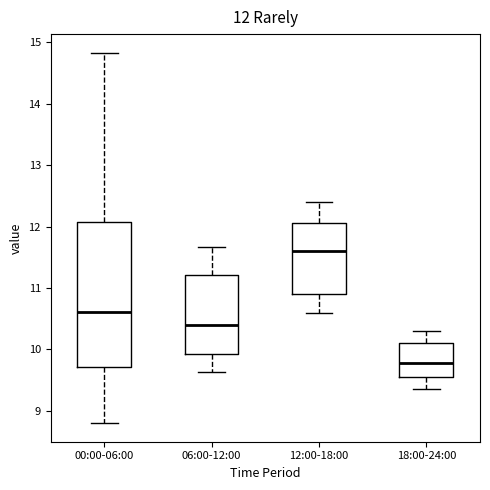

Which box is the tallest, from its lower edge to its upper edge?

00:00-06:00